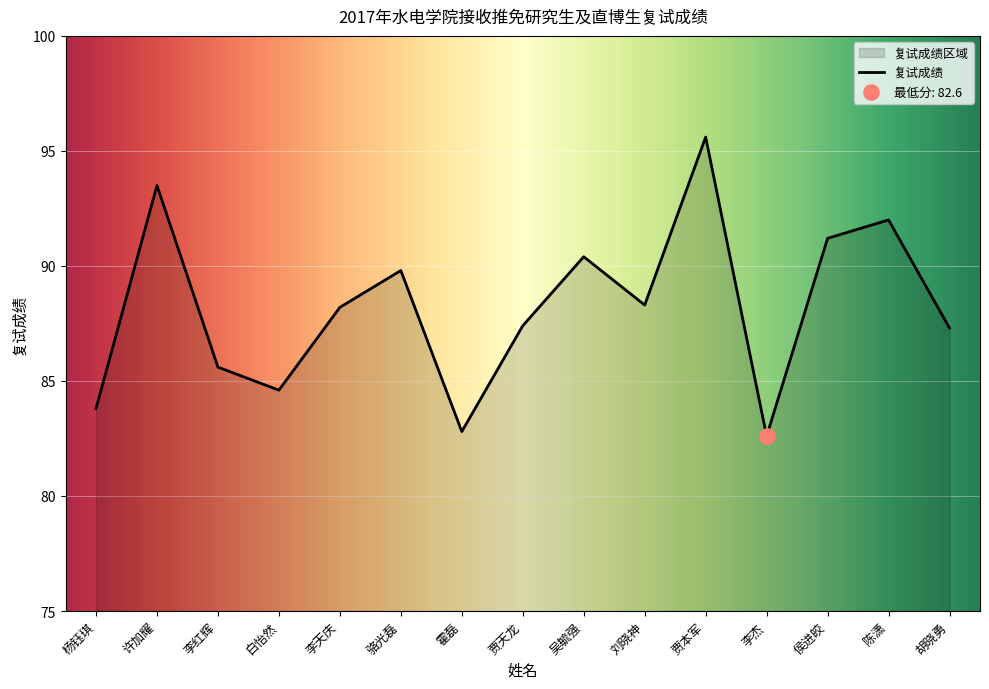

Approximately how many times larger is the value at 侯进皎 compared to 白怡然?

1.1